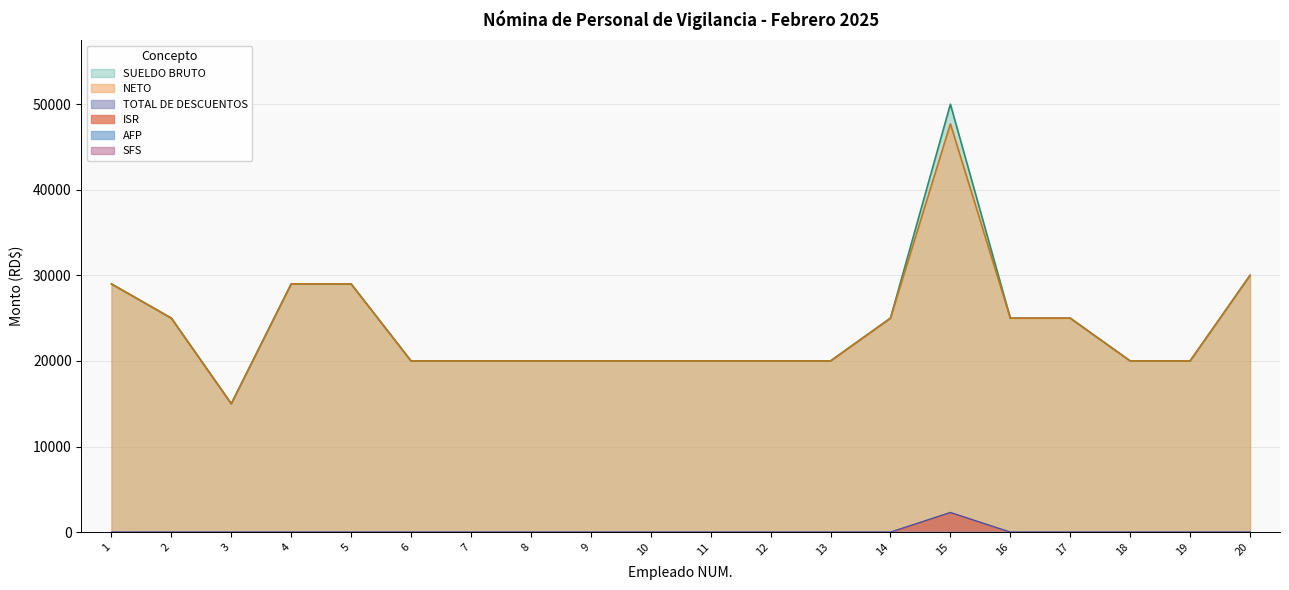

What is the difference between the maximum and minimum values in the NETO series?

32702.8